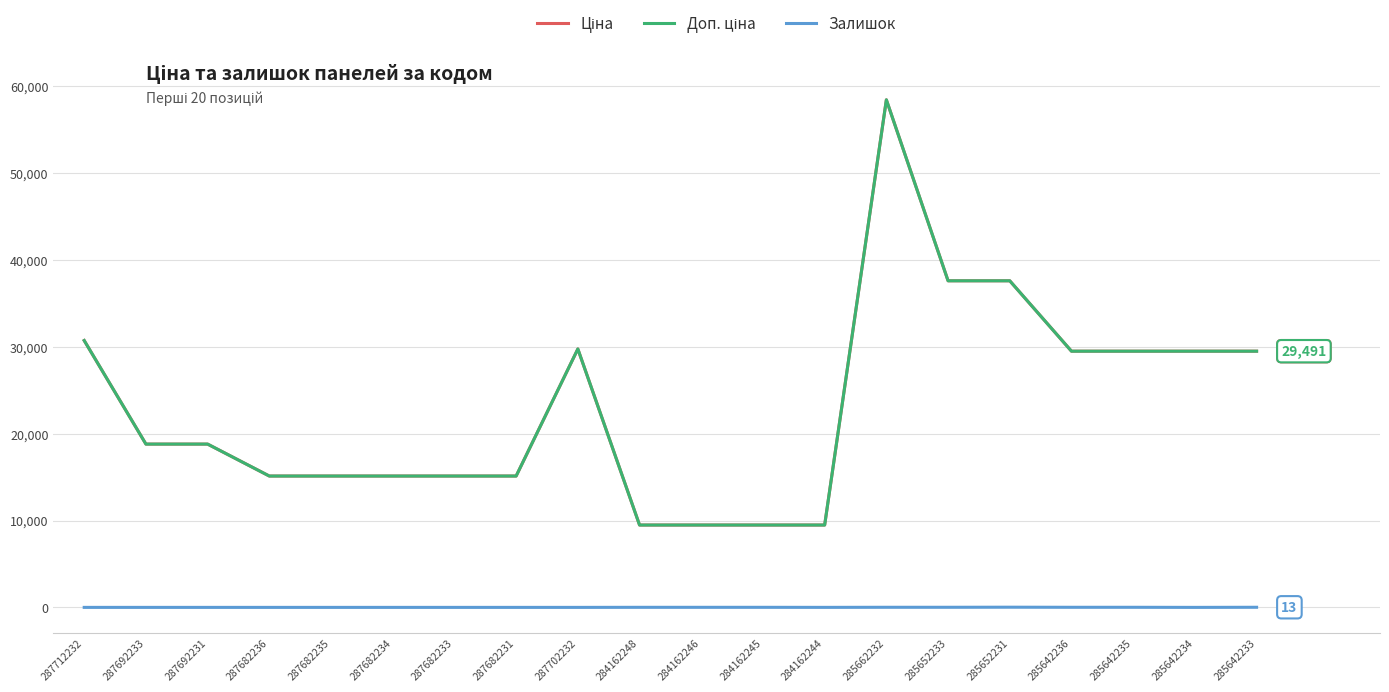

How many lines are shown in the chart?

3